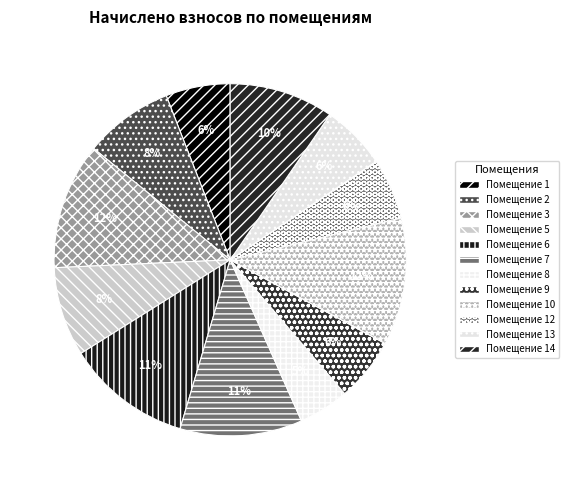

How many slices are in this pie chart?

12